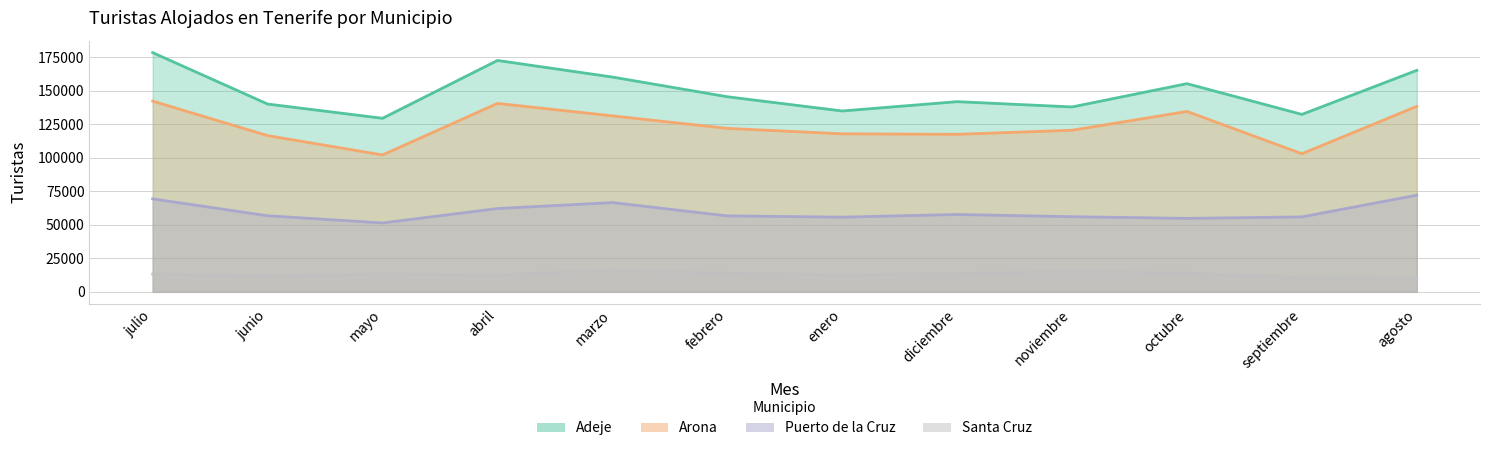

Is the value of Santa Cruz at agosto greater than the value of Arona at febrero?

No